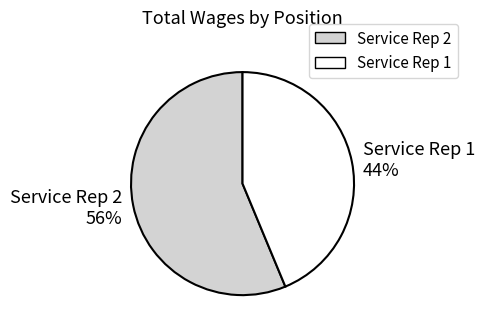

Is the sum of Service Rep 2 56% and Service Rep 1 44% greater than half?

Yes